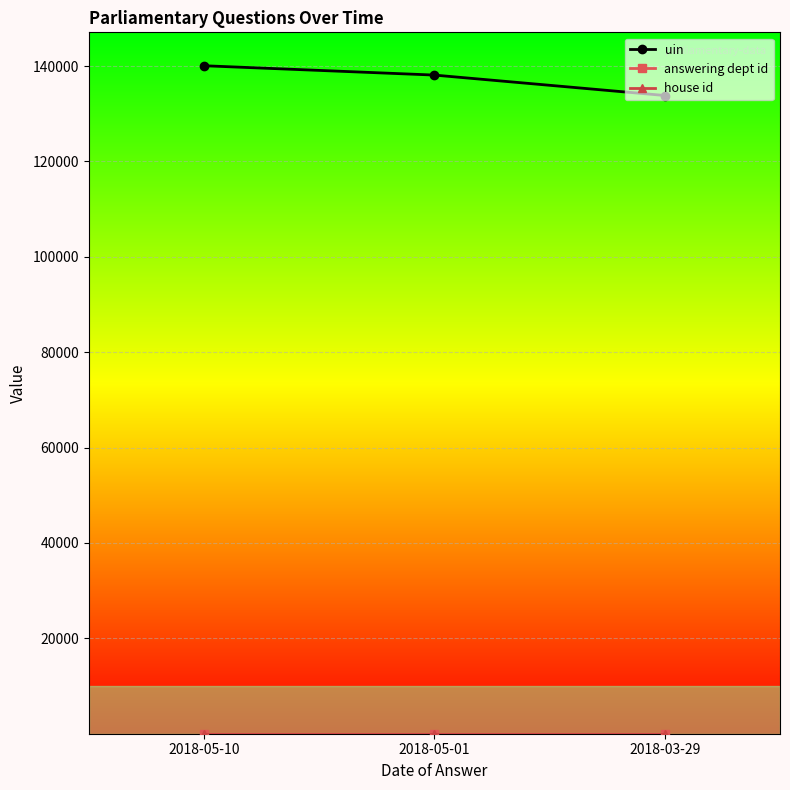

What is the highest value of the uin series?

140071